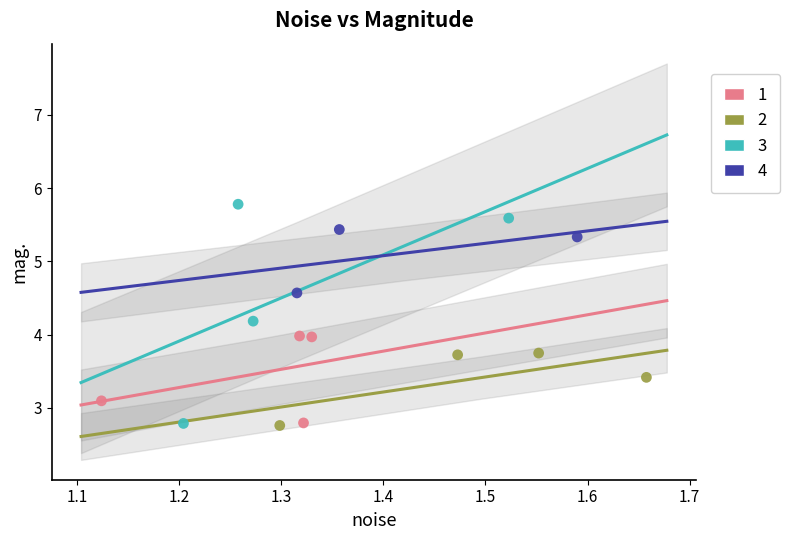

Which series has the largest Y range (max minus min)?

3